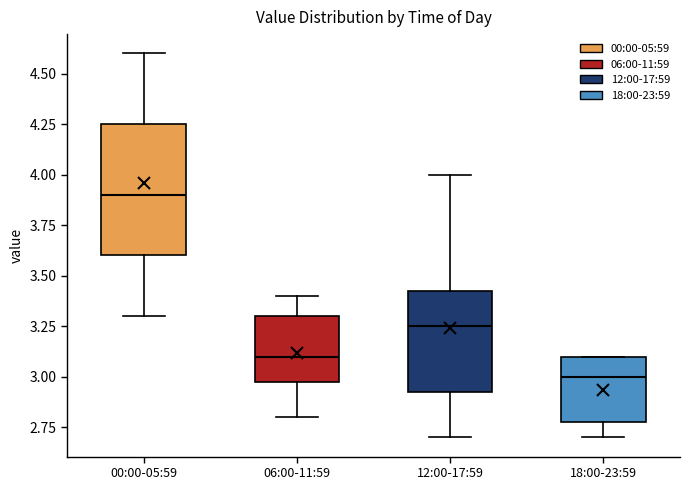

Comparing the boxes themselves (not the whiskers), which one is the tallest?

00:00-05:59